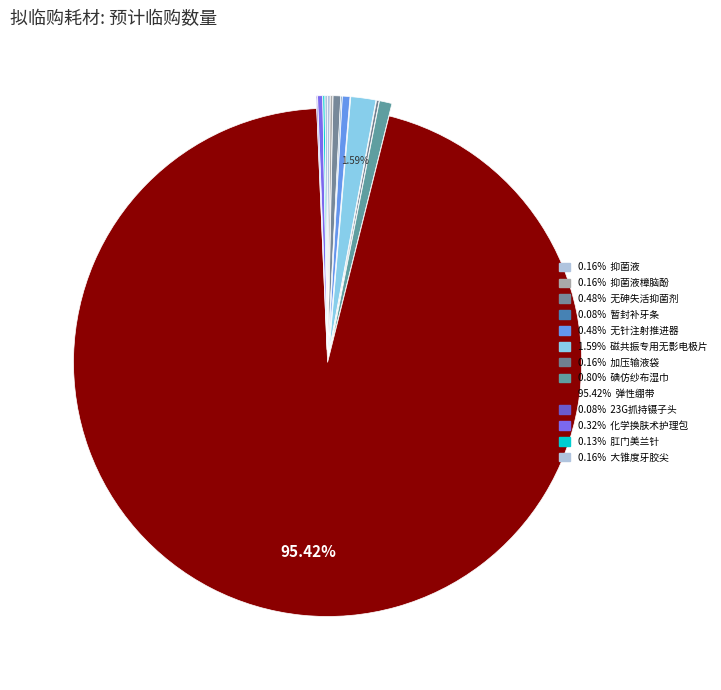

How many segments does this pie chart have?

13